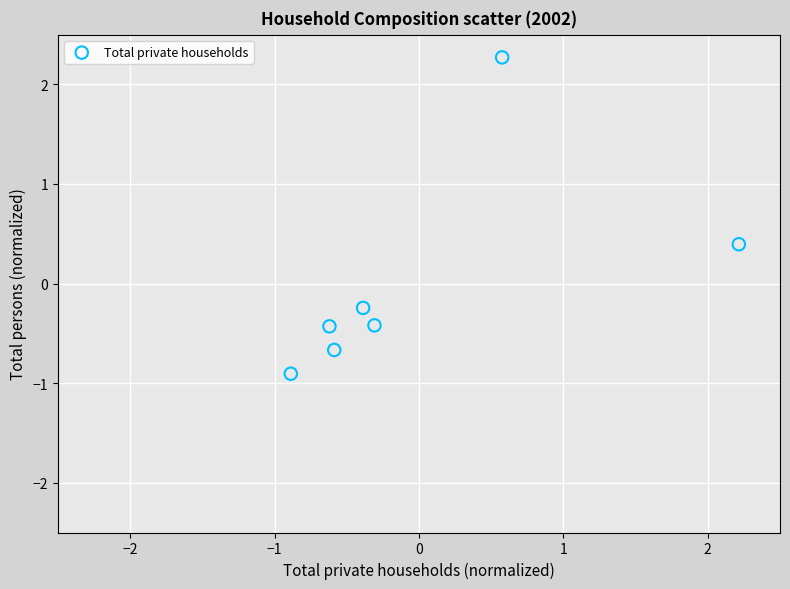

What is the range of Y values (max minus min)?

3.2